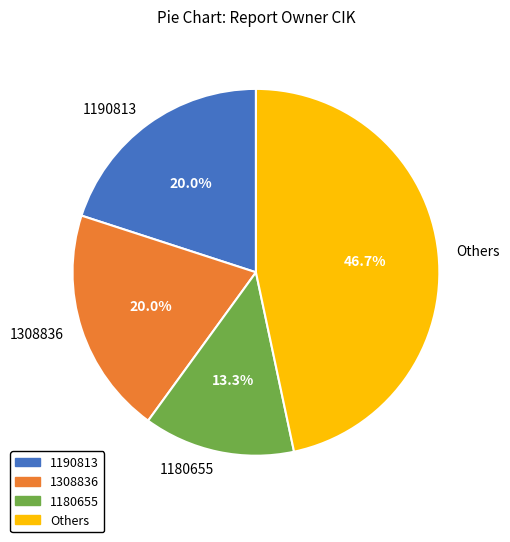

How many segments does this pie chart have?

4